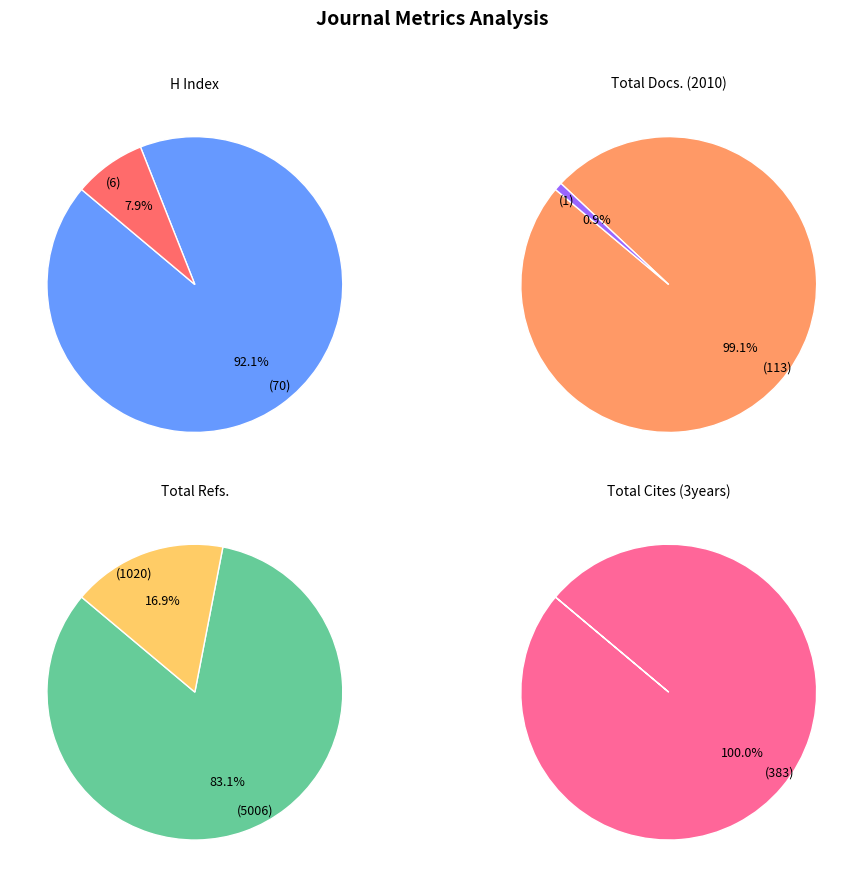

Which series has the widest spread of values?

Total Refs.